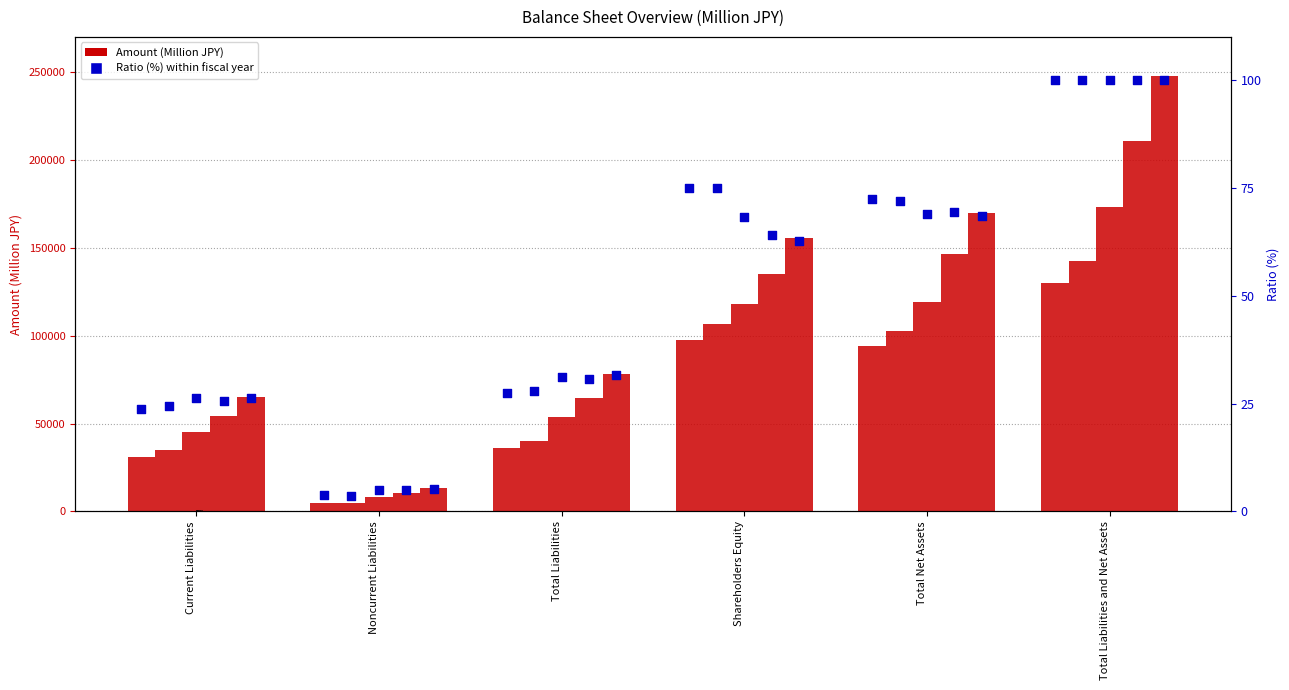

Approximately how many times larger is the value at Shareholders Equity compared to Noncurrent Liabilities?

20.2